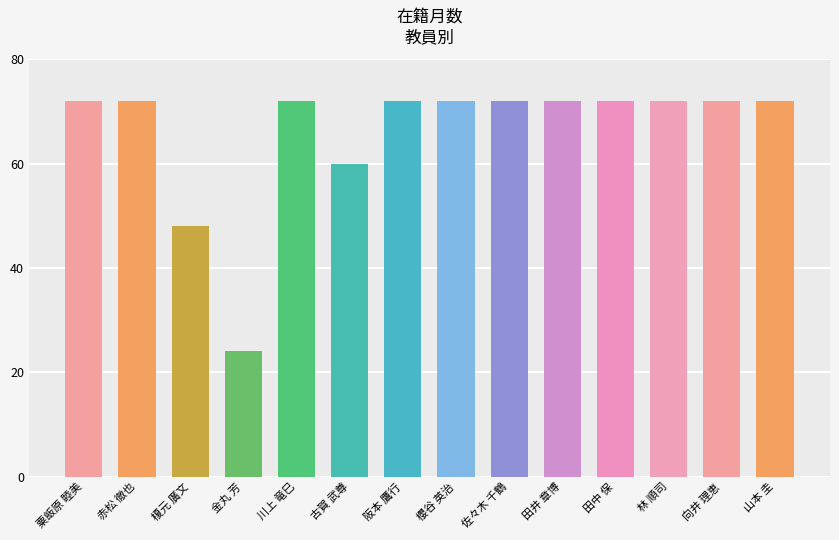

What is the value of the 6th bar from the left?

60